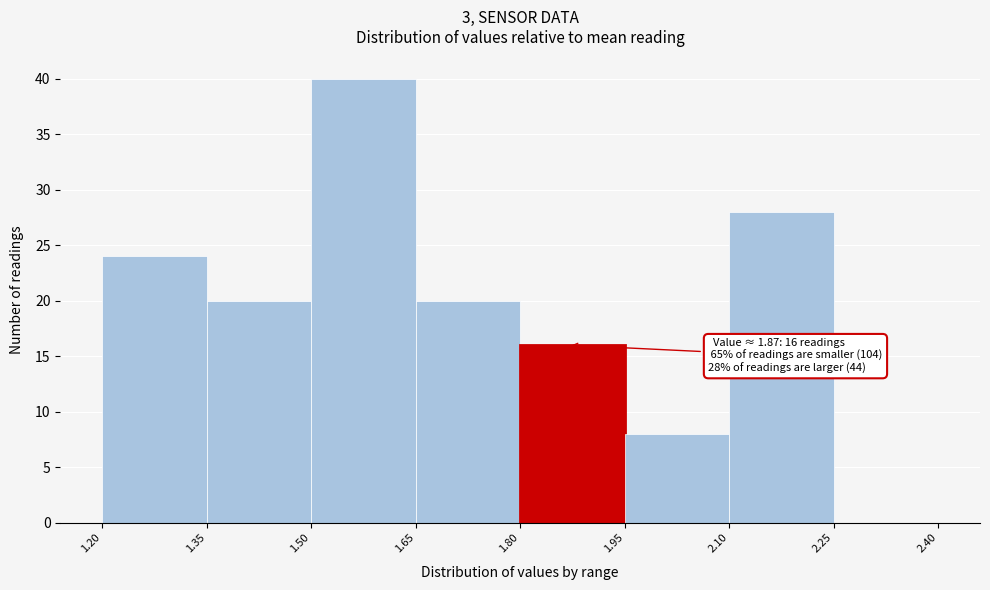

Which range on the x-axis has the tallest bar?

1.50 to 1.65